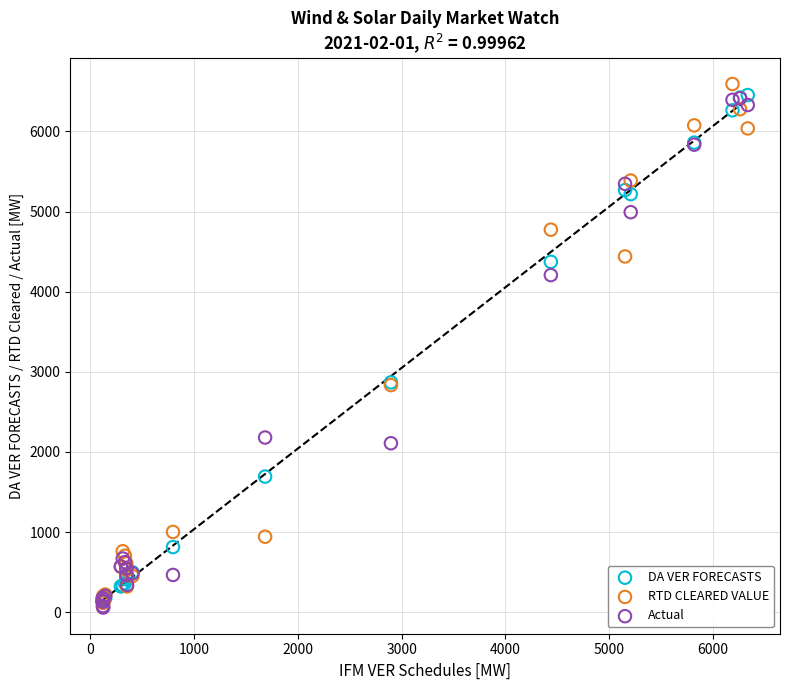

What are all the series names shown in the legend?

DA VER FORECASTS, RTD CLEARED VALUE, Actual